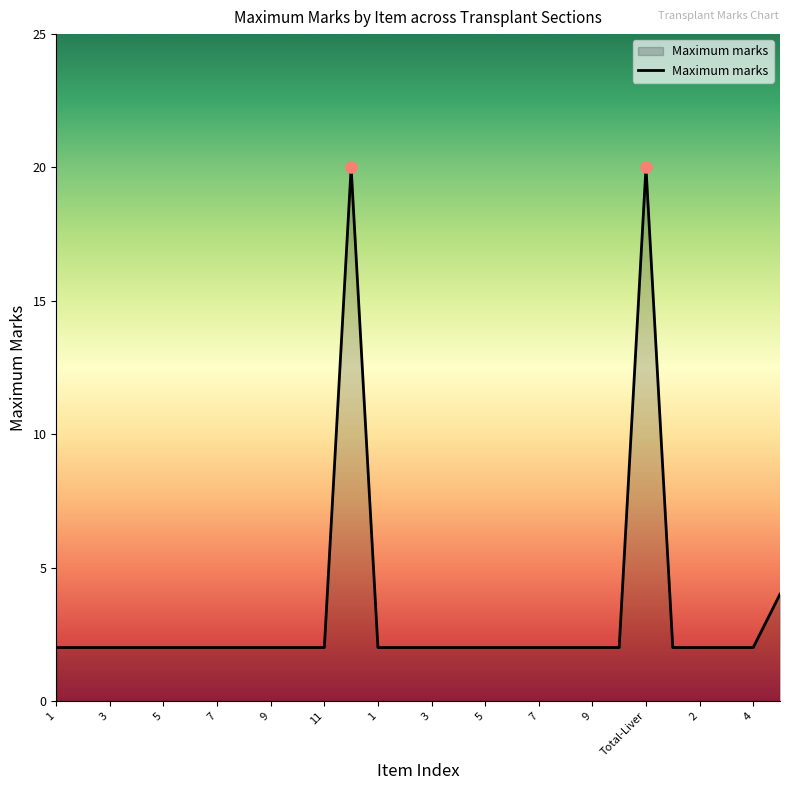

What is the greatest value displayed?

20